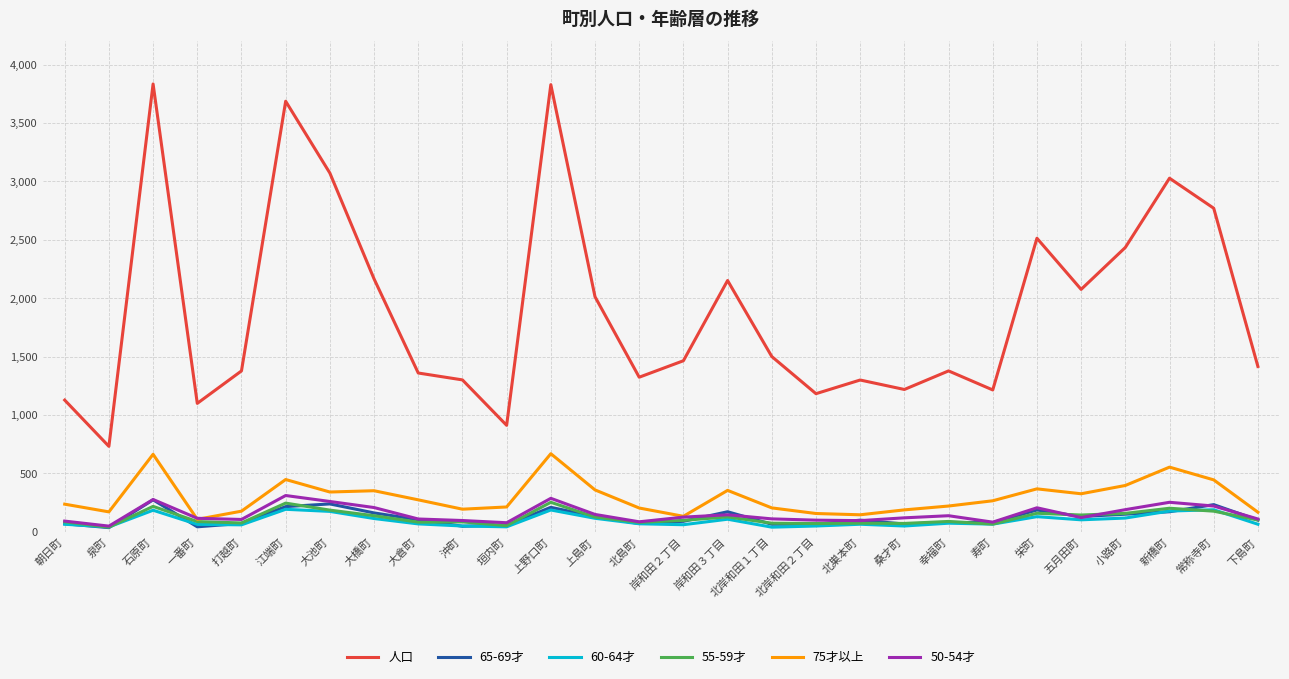

True or false: 人口 and 50-54才 intersect in this chart.

False